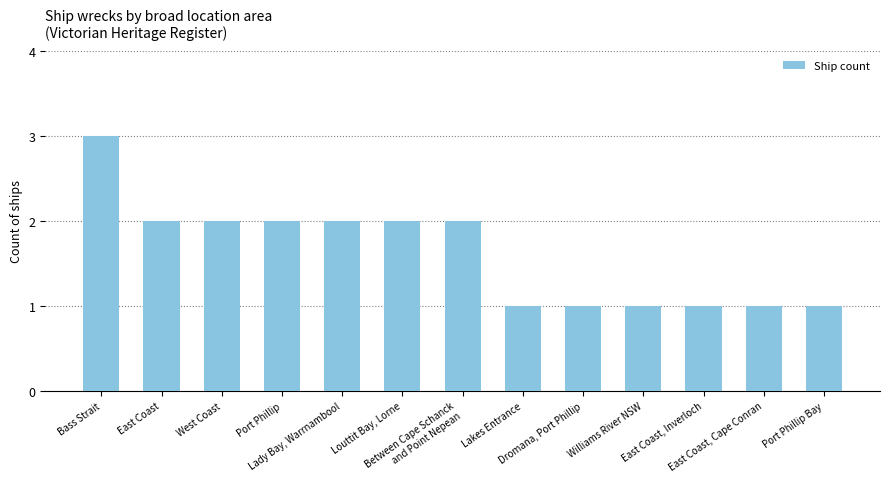

How many data points are less than 2?

6